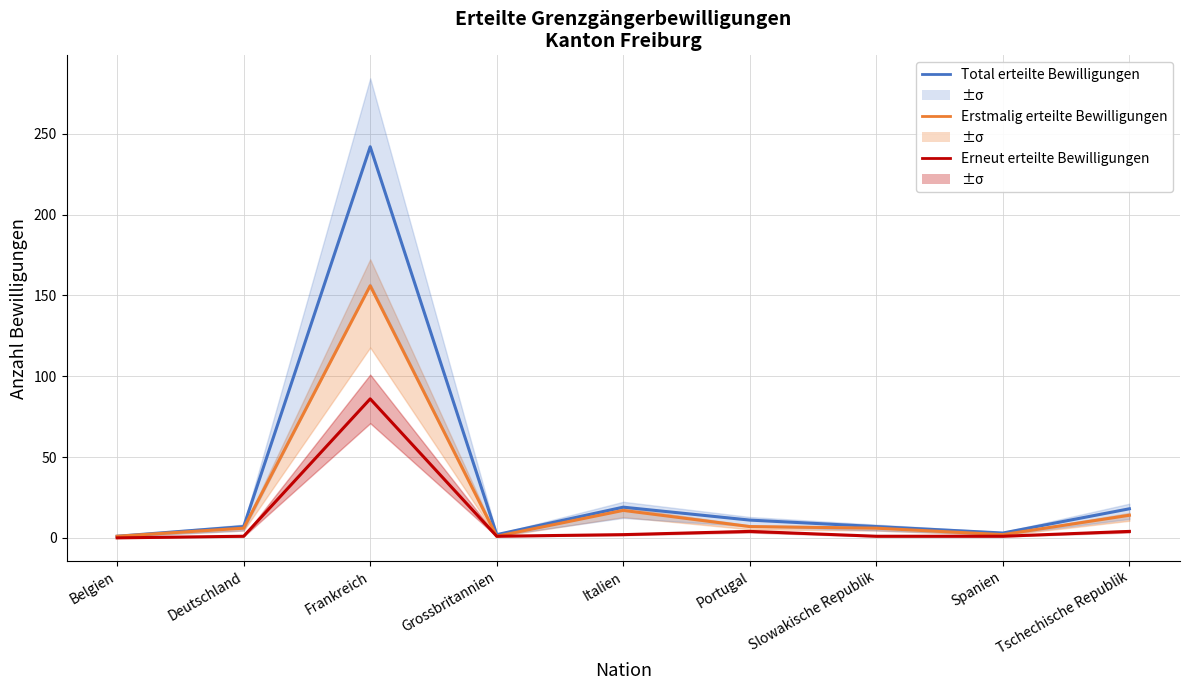

True or false: Erneut erteilte Bewilligungen has more than 0 points higher than both neighbors.

True